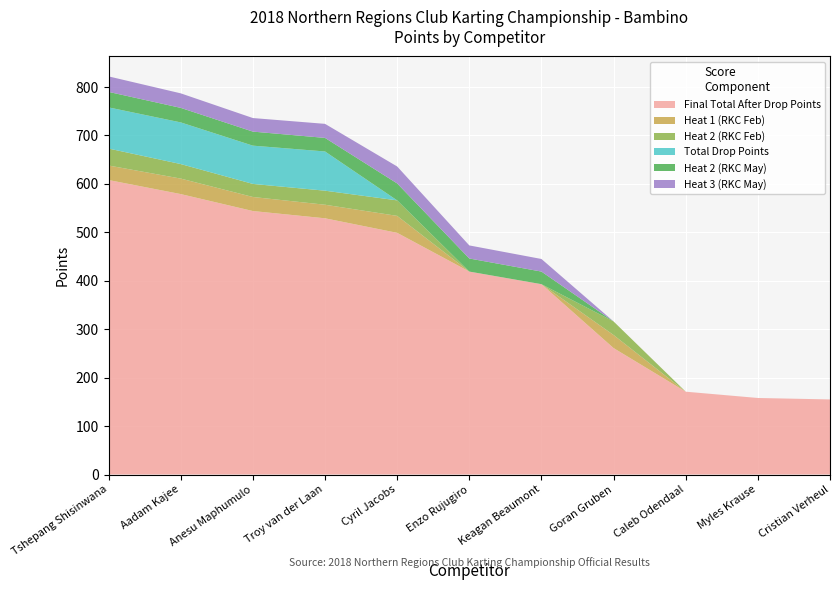

Reading left to right, what are all the values shown in this chart?

Final Total After Drop Points: Tshepang Shisinwana=608	Aadam Kajee=579	Anesu Maphumulo=544	Troy van der Laan=529	Cyril Jacobs=499	Enzo Rujugiro=419	Keagan Beaumont=393	Goran Gruben=261	Caleb Odendaal=171	Myles Krause=158	Cristian Verheul=155
Heat 1 (RKC Feb): Tshepang Shisinwana=30	Aadam Kajee=32	Anesu Maphumulo=29	Troy van der Laan=28	Cyril Jacobs=35	Enzo Rujugiro=0	Keagan Beaumont=0	Goran Gruben=27	Caleb Odendaal=0	Myles Krause=0	Cristian Verheul=0
Heat 2 (RKC Feb): Tshepang Shisinwana=35	Aadam Kajee=30	Anesu Maphumulo=27	Troy van der Laan=29	Cyril Jacobs=32	Enzo Rujugiro=0	Keagan Beaumont=0	Goran Gruben=28	Caleb Odendaal=0	Myles Krause=0	Cristian Verheul=0
Total Drop Points: Tshepang Shisinwana=85	Aadam Kajee=86	Anesu Maphumulo=79	Troy van der Laan=81	Cyril Jacobs=0	Enzo Rujugiro=0	Keagan Beaumont=0	Goran Gruben=0	Caleb Odendaal=0	Myles Krause=0	Cristian Verheul=0
Heat 2 (RKC May): Tshepang Shisinwana=32	Aadam Kajee=30	Anesu Maphumulo=29	Troy van der Laan=28	Cyril Jacobs=35	Enzo Rujugiro=27	Keagan Beaumont=26	Goran Gruben=0	Caleb Odendaal=0	Myles Krause=0	Cristian Verheul=0
Heat 3 (RKC May): Tshepang Shisinwana=32	Aadam Kajee=30	Anesu Maphumulo=28	Troy van der Laan=29	Cyril Jacobs=35	Enzo Rujugiro=27	Keagan Beaumont=26	Goran Gruben=0	Caleb Odendaal=0	Myles Krause=0	Cristian Verheul=0